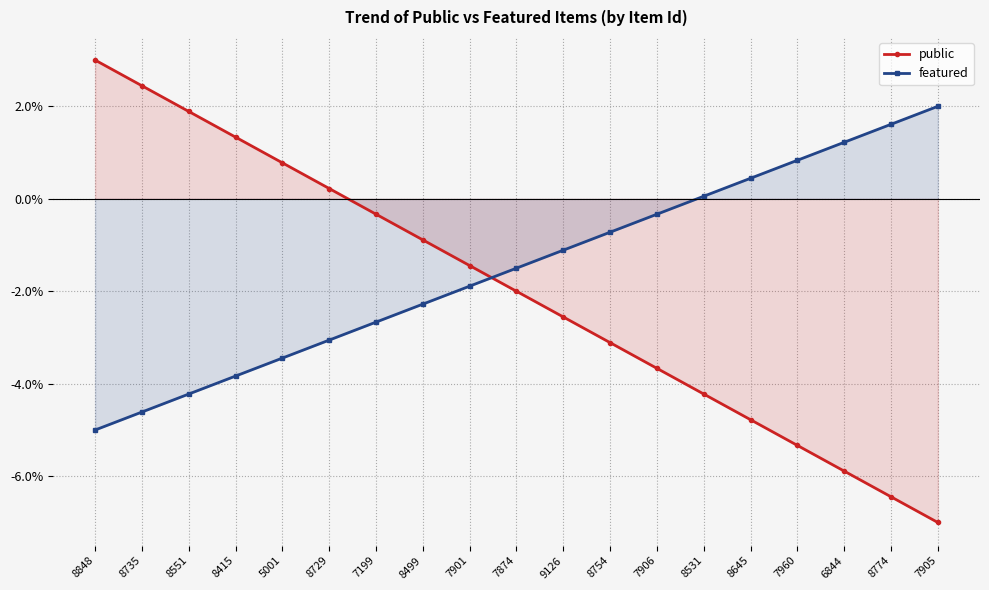

True or false: public has more than 1 interior local peaks.

False